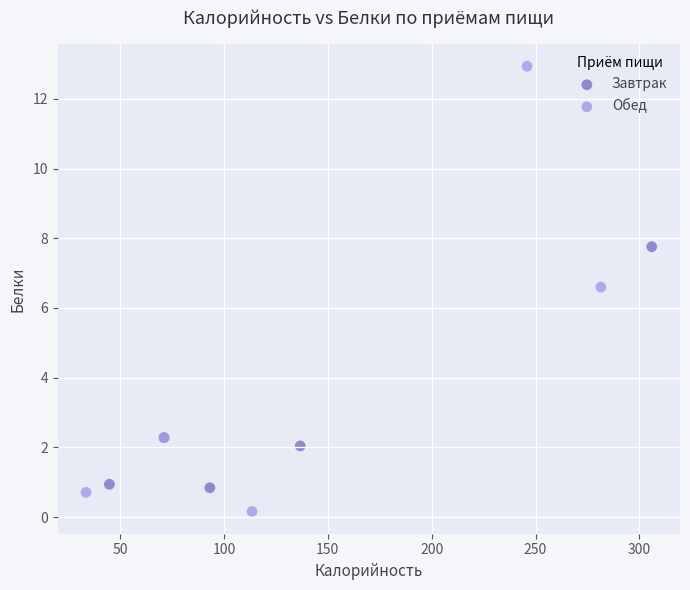

Which series has the largest Y range (max minus min)?

Обед